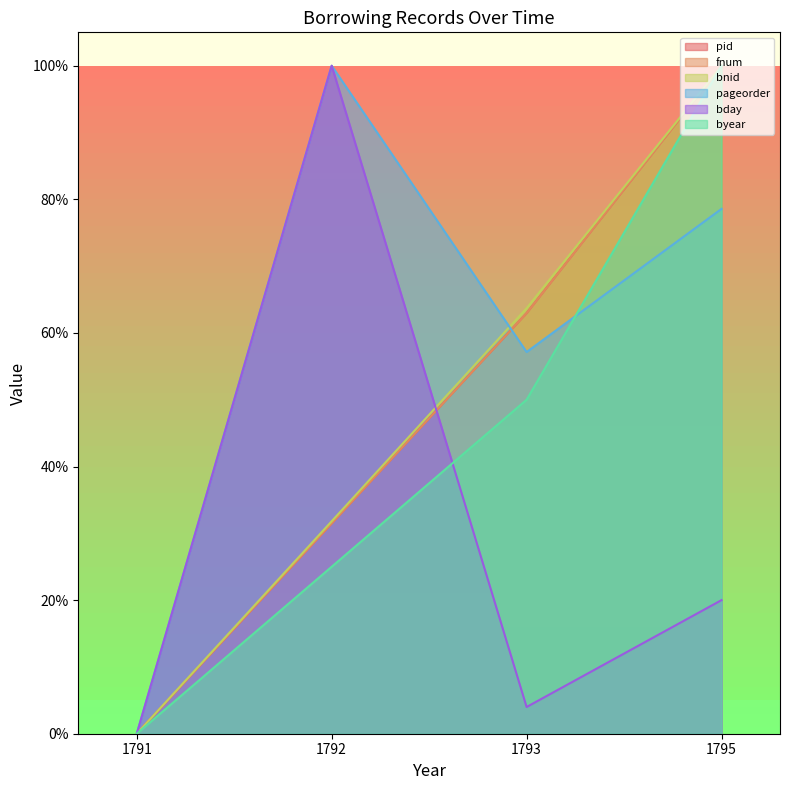

True or false: bday and pageorder intersect in this chart.

False